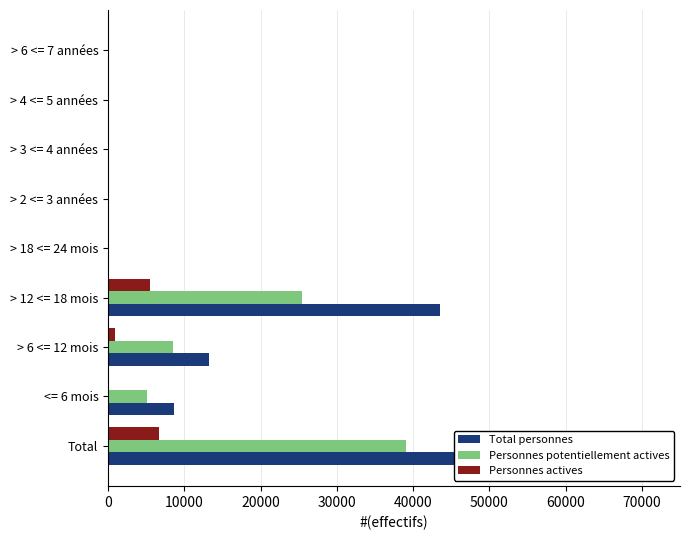

At > 6 <= 12 mois, list the series in order from largest to smallest.

Total personnes, Personnes potentiellement actives, Personnes actives